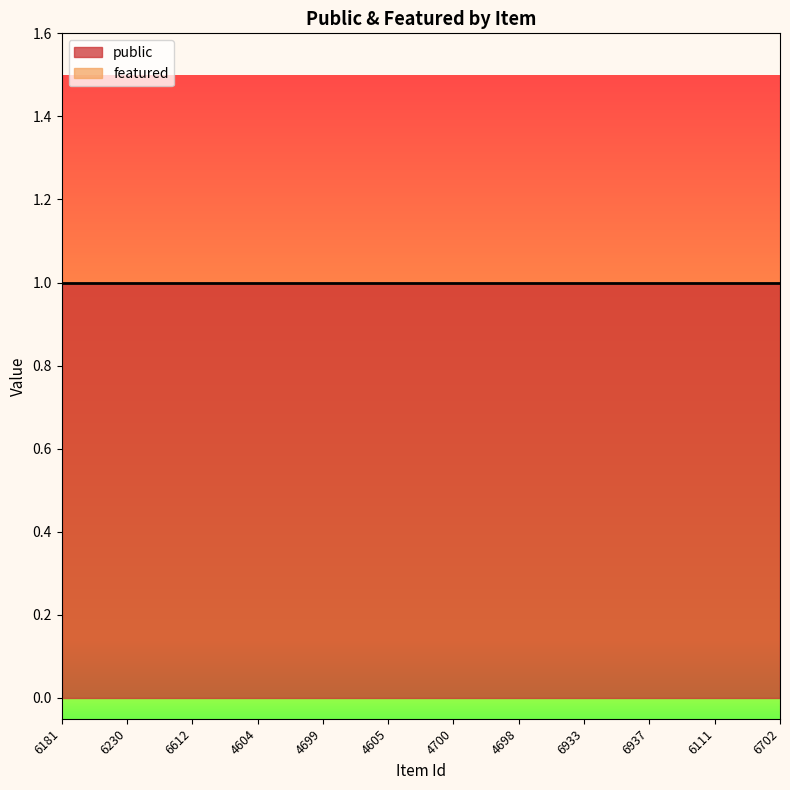

True or false: public has more than 1 interior local peaks.

False